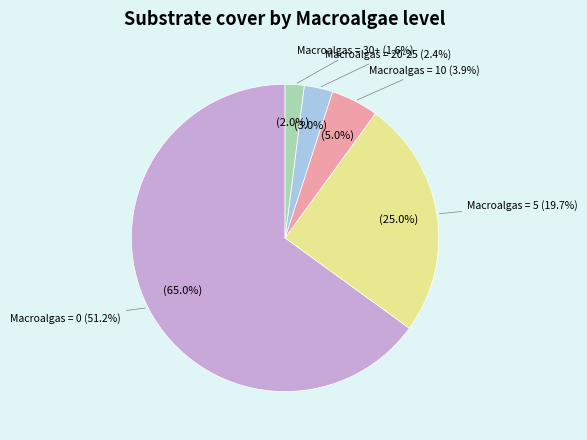

Is there a majority slice in this chart?

Yes